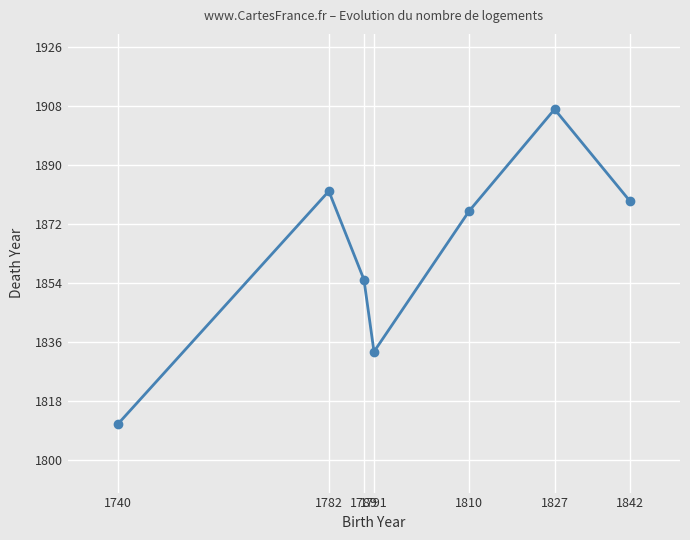

Is this an area chart (filled region under the line)?

No